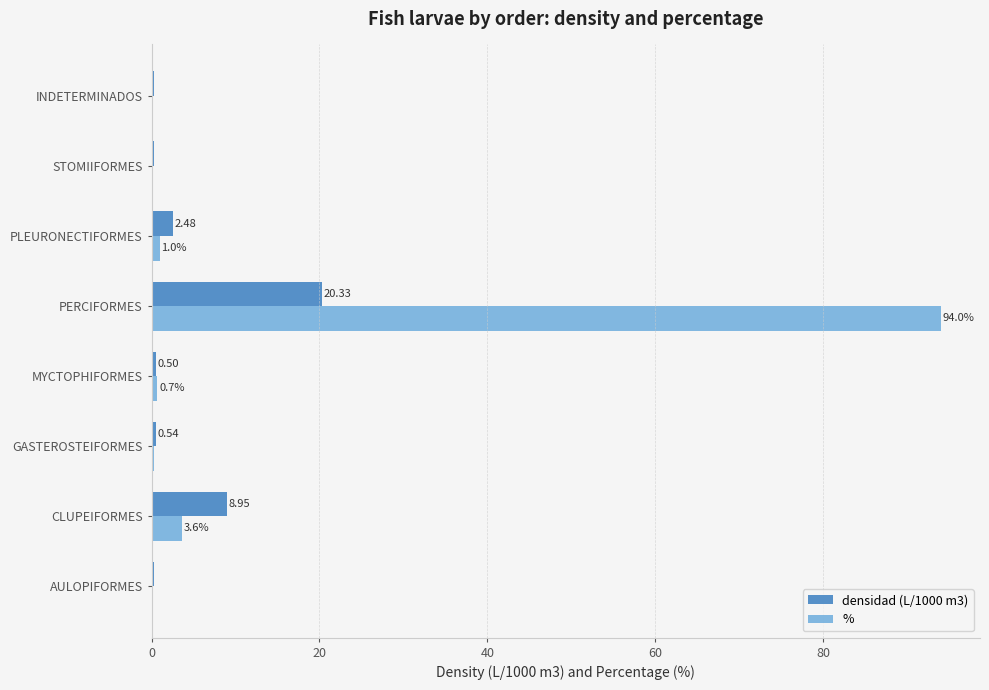

At which category is the sum across all series the highest?

PERCIFORMES